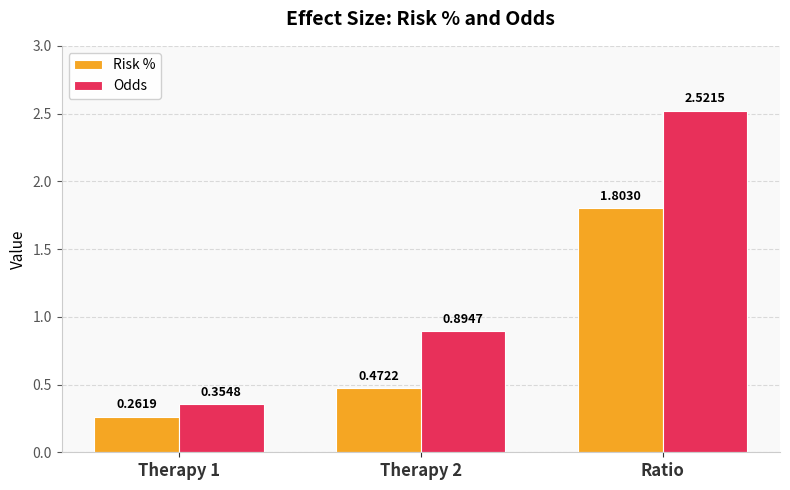

Rank the series by their average value, from lowest to highest.

Risk %, Odds